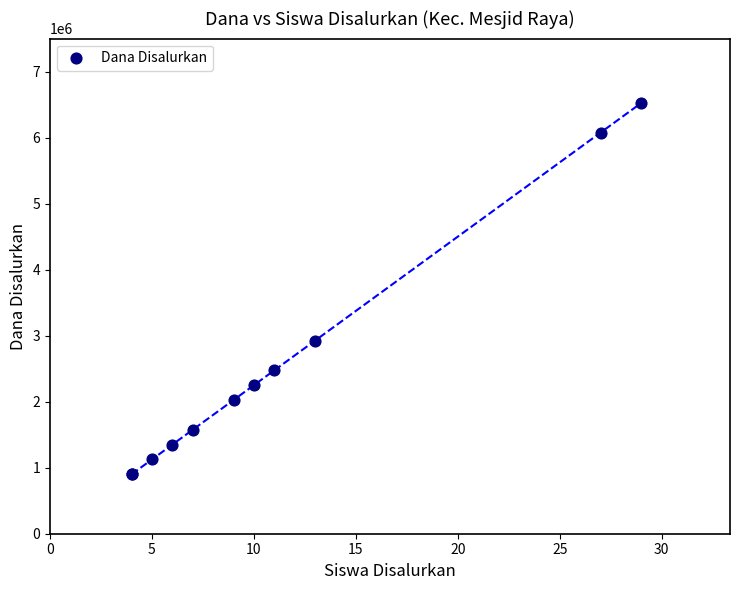

What Y value in the scatter plot is closest to 3712500?

2925000